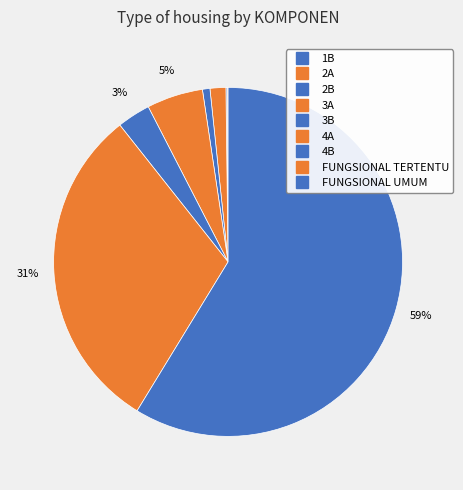

What is the largest slice in the pie chart?

FUNGSIONAL UMUM